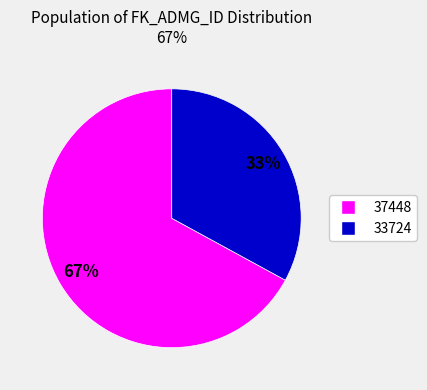

Is there any slice that represents more than half of the pie?

Yes